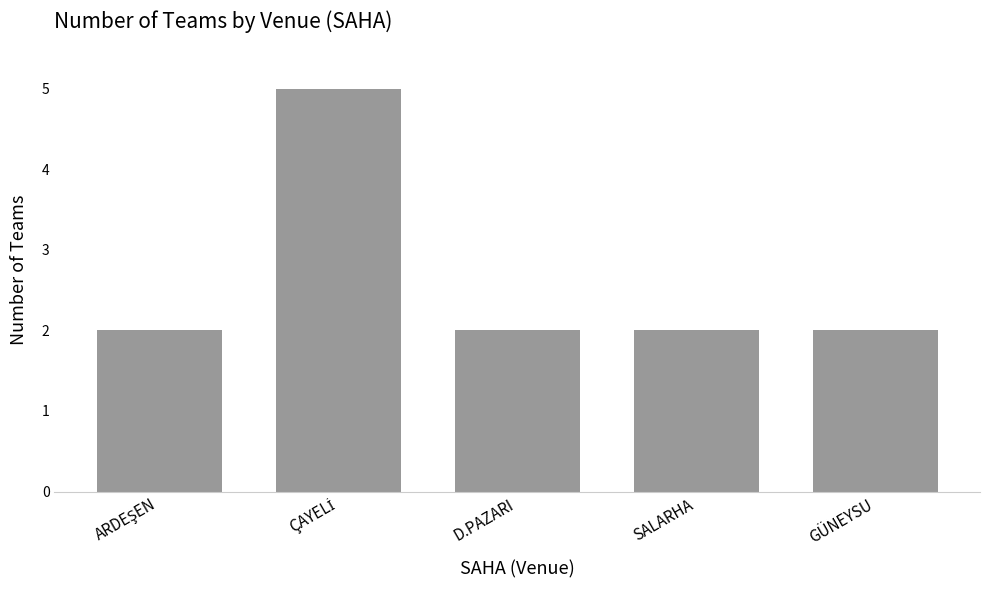

What is the greatest value displayed?

5